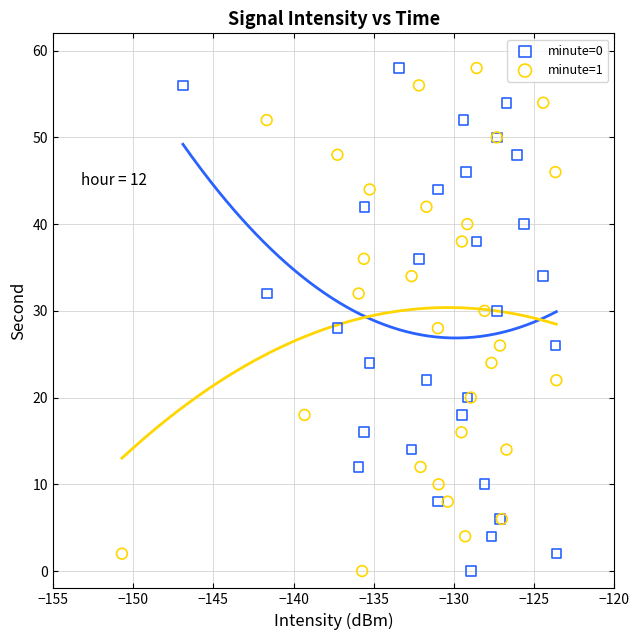

What are all the series names shown in the legend?

minute=0, minute=1